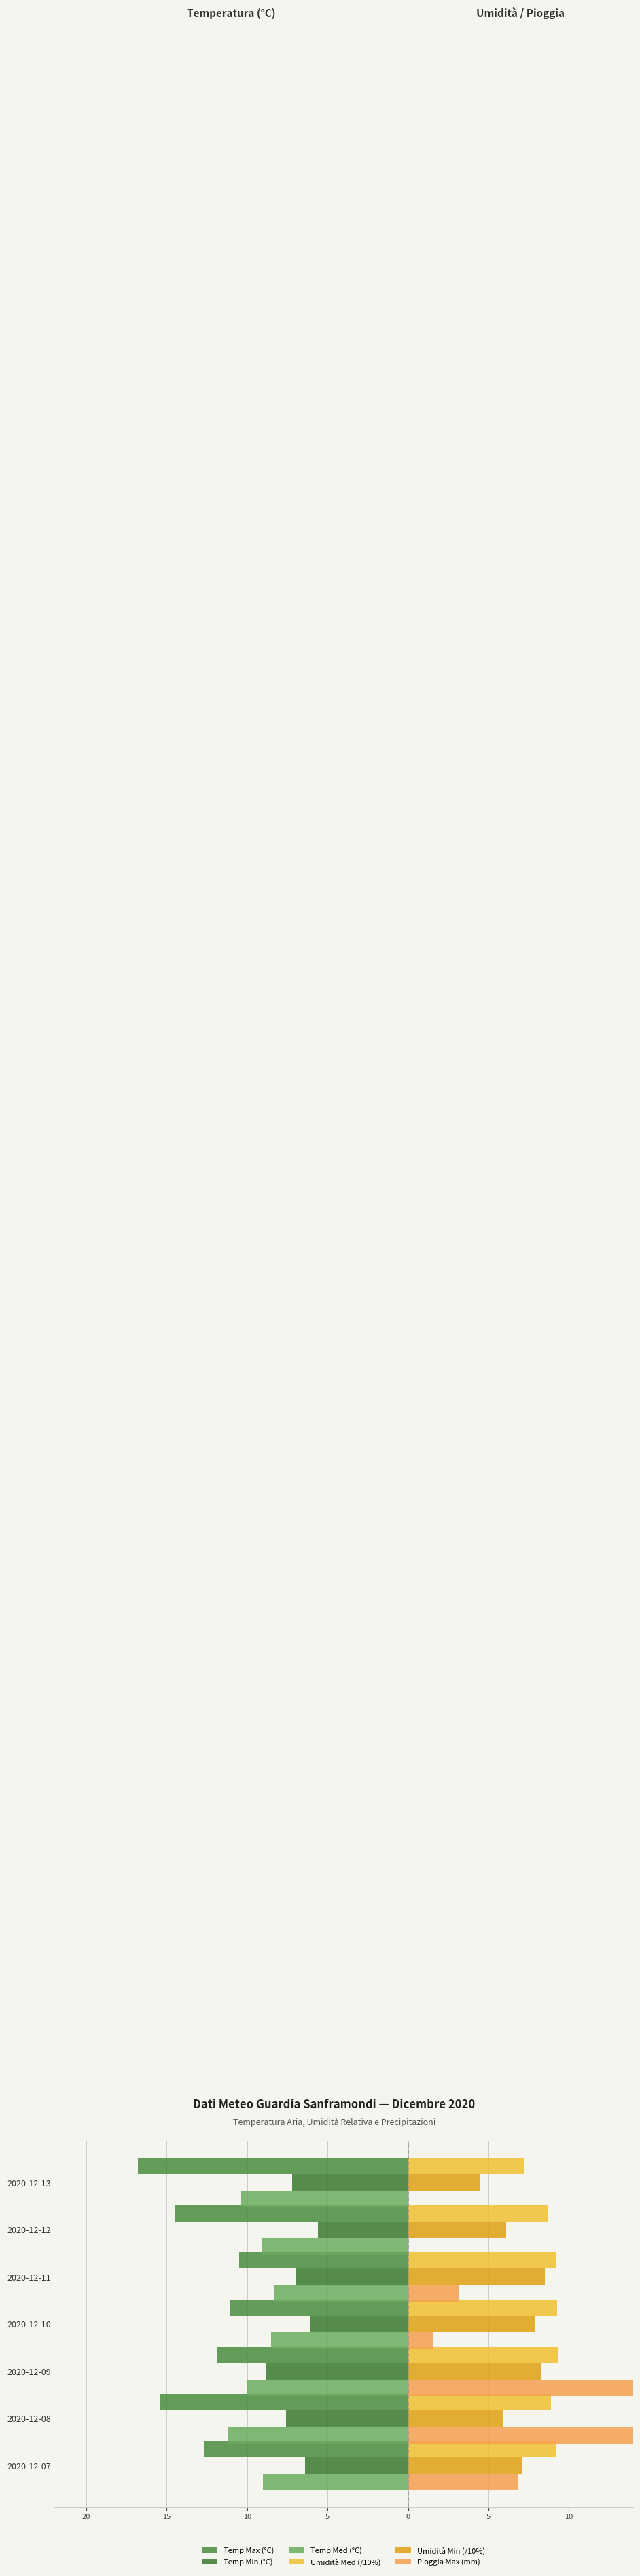

How many bars are there in each group?

6